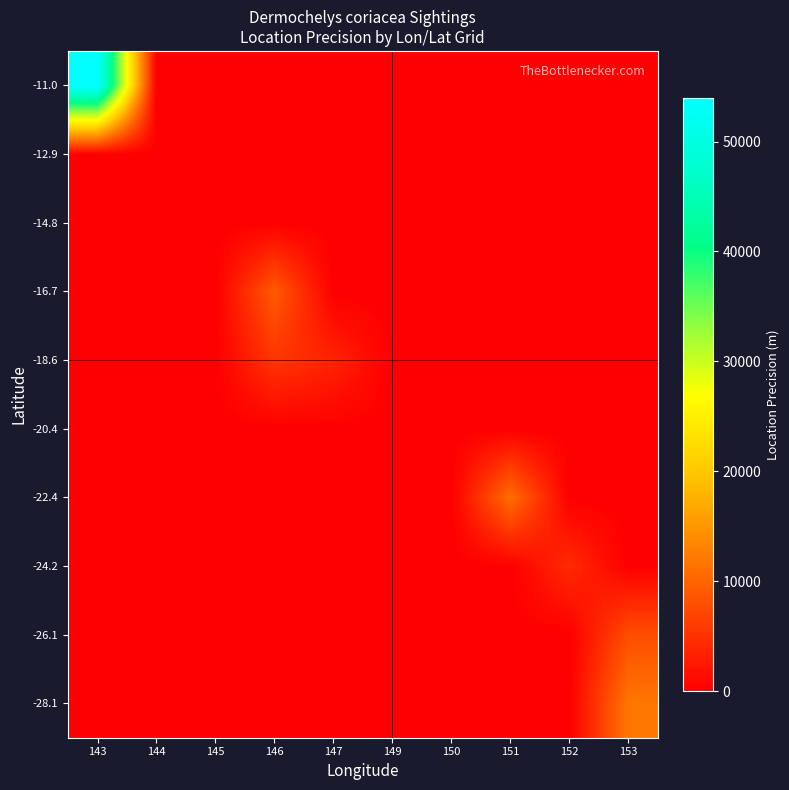

Reading left to right, what are all the values shown in this chart?

-28.1: 143=0.0	144=0.0	145=0.0	146=0.0	147=0.0	149=0.0	150=0.0	151=0.0	152=0.0	153=11875.0
-26.1: 143=0.0	144=0.0	145=0.0	146=0.0	147=0.0	149=0.0	150=0.0	151=0.0	152=0.0	153=7800.0
-24.2: 143=0.0	144=0.0	145=0.0	146=0.0	147=0.0	149=0.0	150=0.0	151=0.0	152=4331.2	153=0.0
-22.4: 143=0.0	144=0.0	145=0.0	146=0.0	147=0.0	149=0.0	150=0.0	151=11000.0	152=0.0	153=0.0
-20.4: 143=0.0	144=0.0	145=0.0	146=0.0	147=0.0	149=0.0	150=0.0	151=0.0	152=0.0	153=0.0
-18.6: 143=0.0	144=0.0	145=0.0	146=5400.0	147=3600.0	149=0.0	150=0.0	151=0.0	152=0.0	153=0.0
-16.7: 143=0.0	144=0.0	145=0.0	146=9000.0	147=0.0	149=0.0	150=0.0	151=0.0	152=0.0	153=0.0
-14.8: 143=0.0	144=0.0	145=0.0	146=0.0	147=0.0	149=0.0	150=0.0	151=0.0	152=0.0	153=0.0
-12.9: 143=0.0	144=0.0	145=0.0	146=0.0	147=0.0	149=0.0	150=0.0	151=0.0	152=0.0	153=0.0
-11.0: 143=54000.0	144=0.0	145=0.0	146=0.0	147=0.0	149=0.0	150=0.0	151=0.0	152=0.0	153=0.0